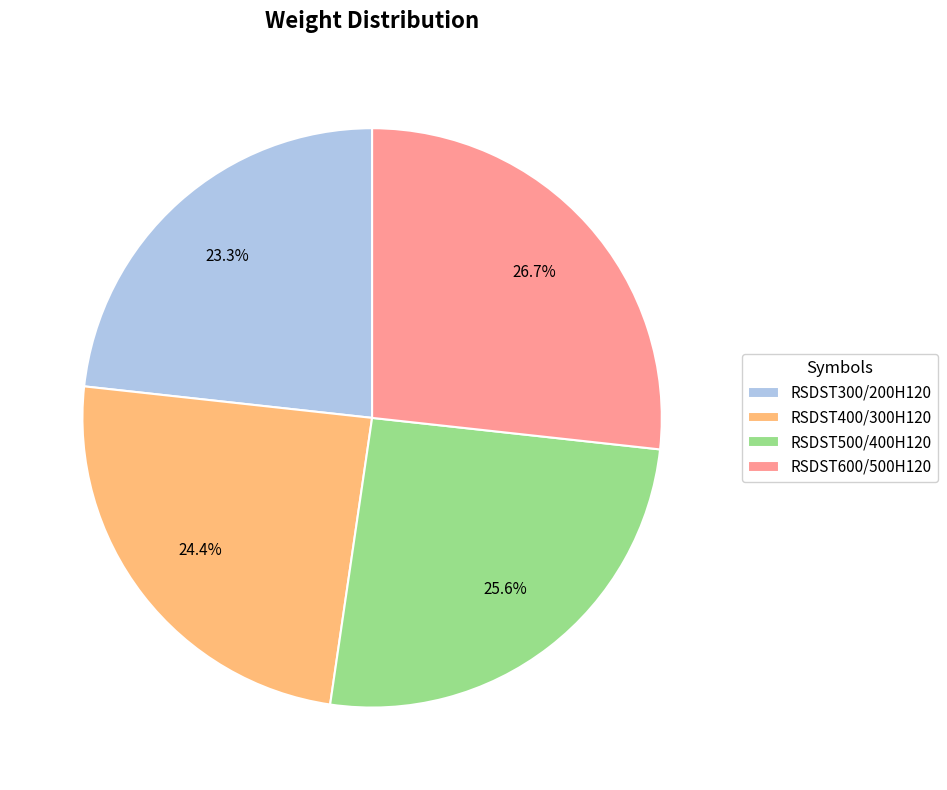

Which has a higher value, RSDST600/500H120 or RSDST400/300H120?

RSDST600/500H120